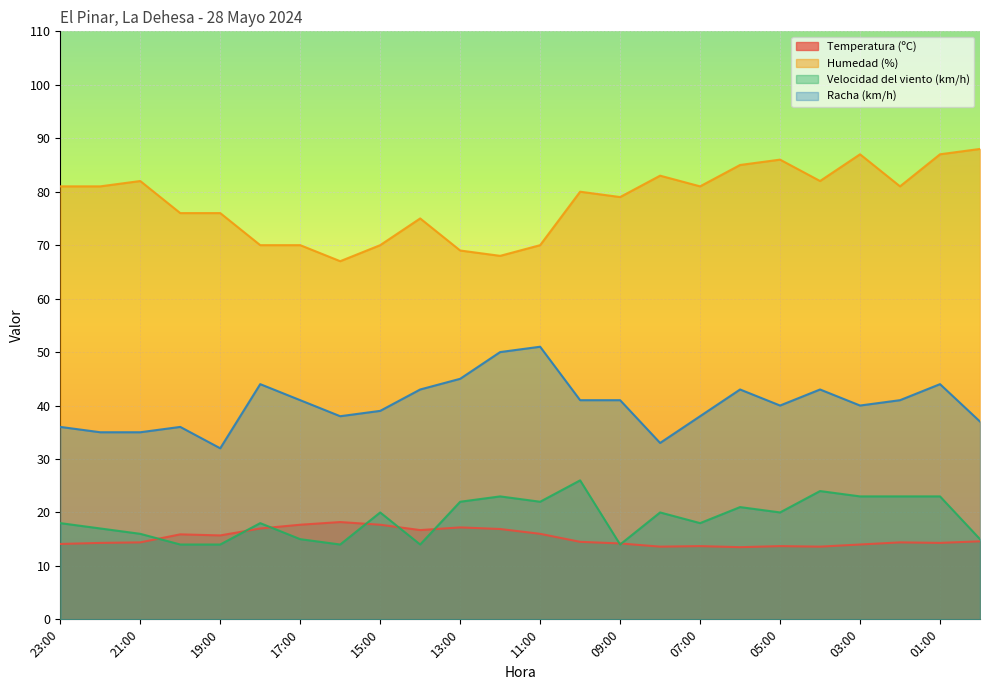

What is the greatest value displayed?

88.0